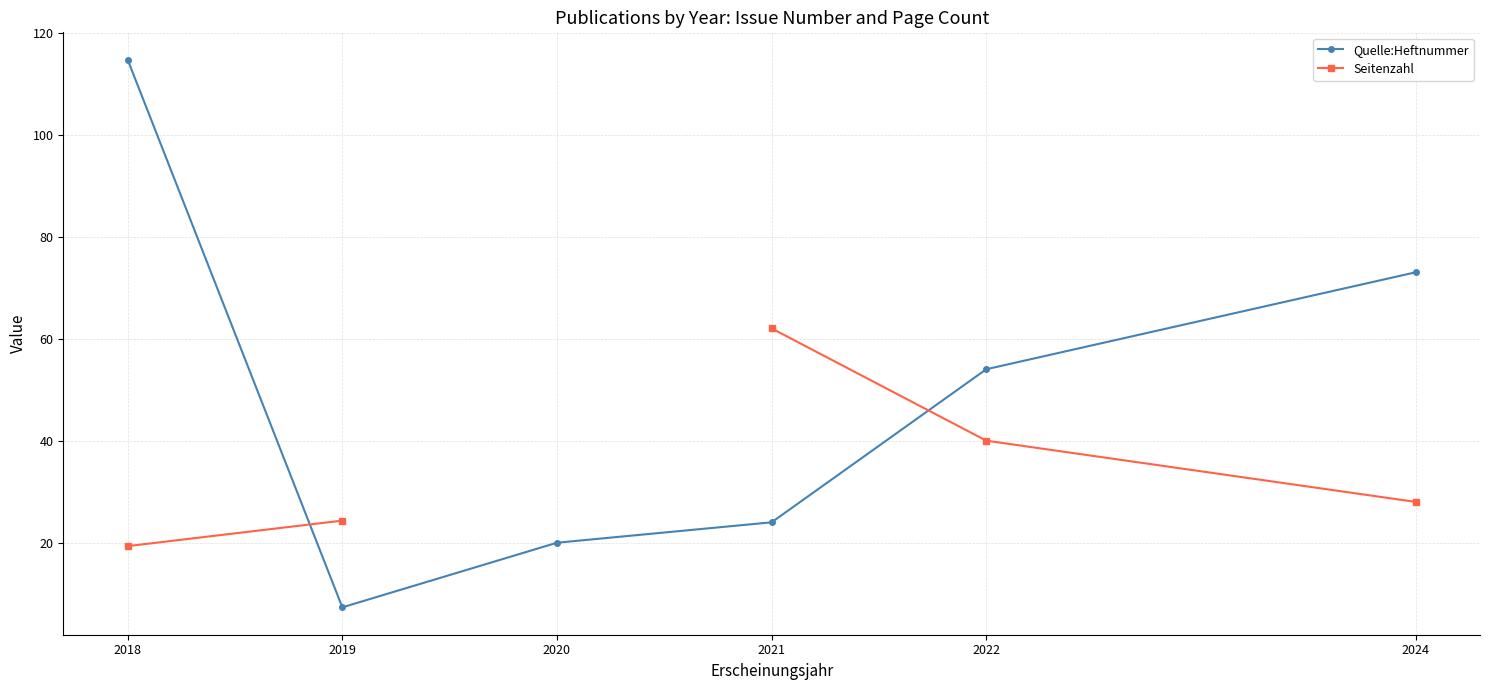

True or false: Seitenzahl has more than 0 interior local peaks.

False